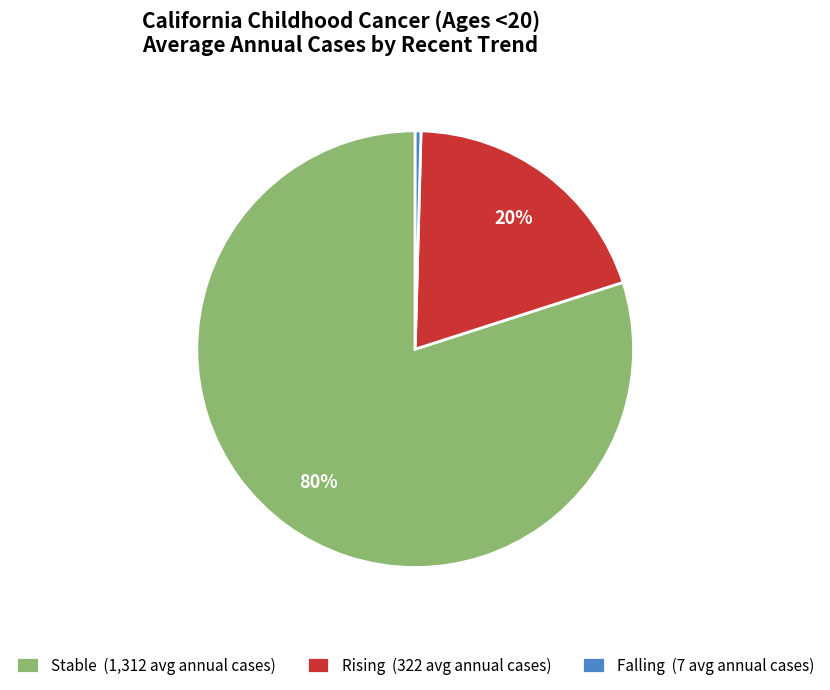

Is the sum of Falling (7 avg annual cases) and Stable (1,312 avg annual cases) greater than half?

Yes